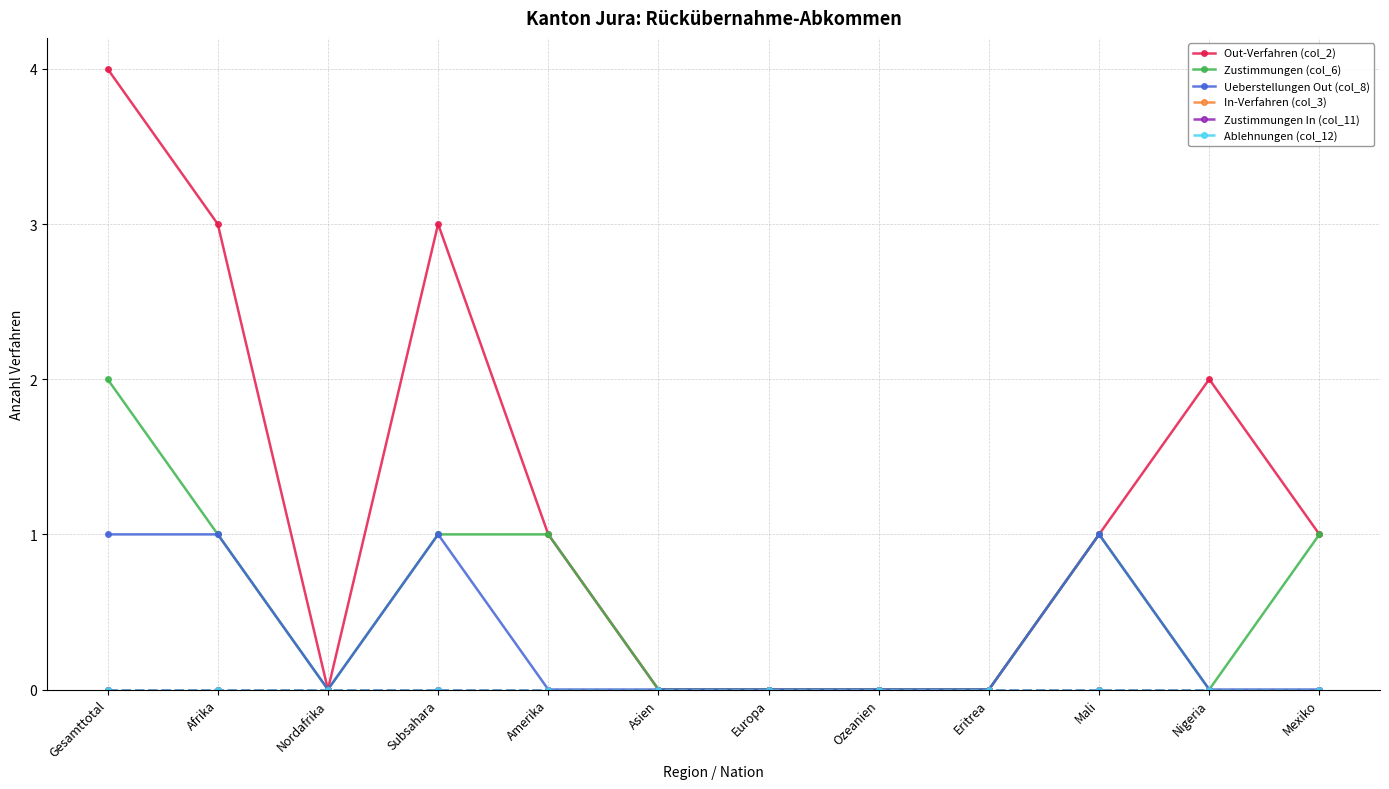

Rank the categories by Ablehnungen (col_12) value from lowest to highest.

Gesamttotal, Afrika, Nordafrika, Subsahara, Amerika, Asien, Europa, Ozeanien, Eritrea, Mali, Nigeria, Mexiko